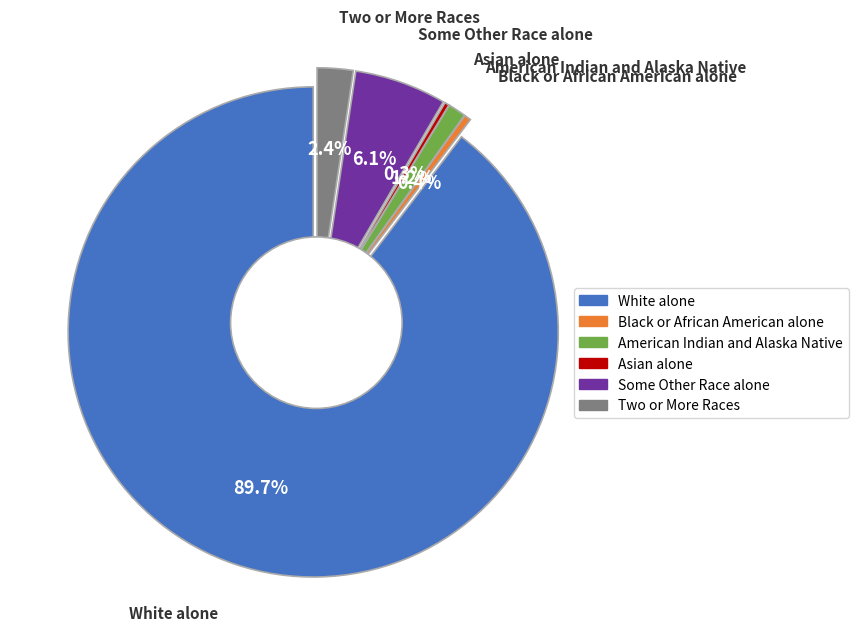

Which slice is the smallest?

Asian alone